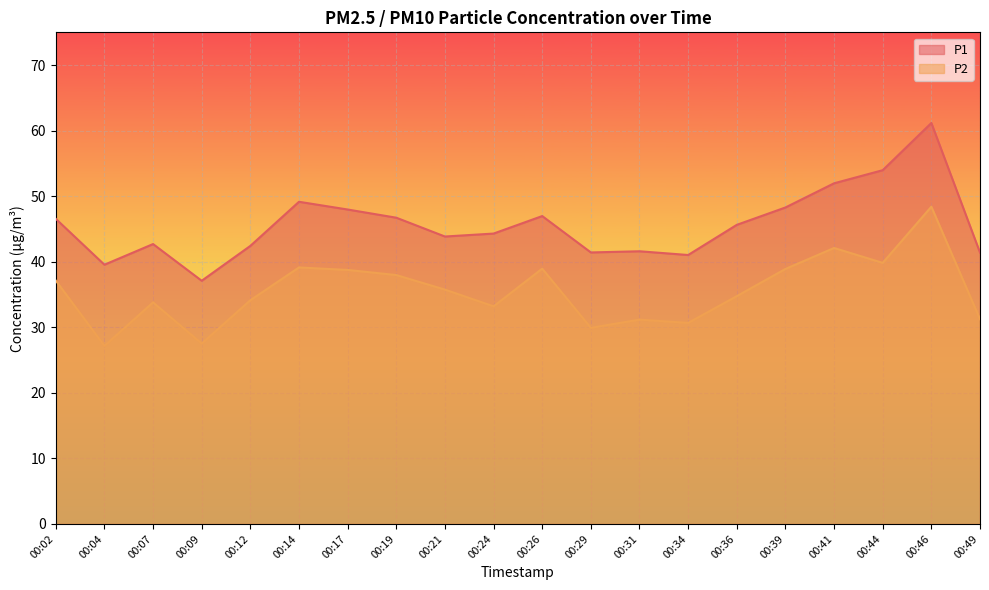

List the series in order of their overall mean, highest first.

P1, P2